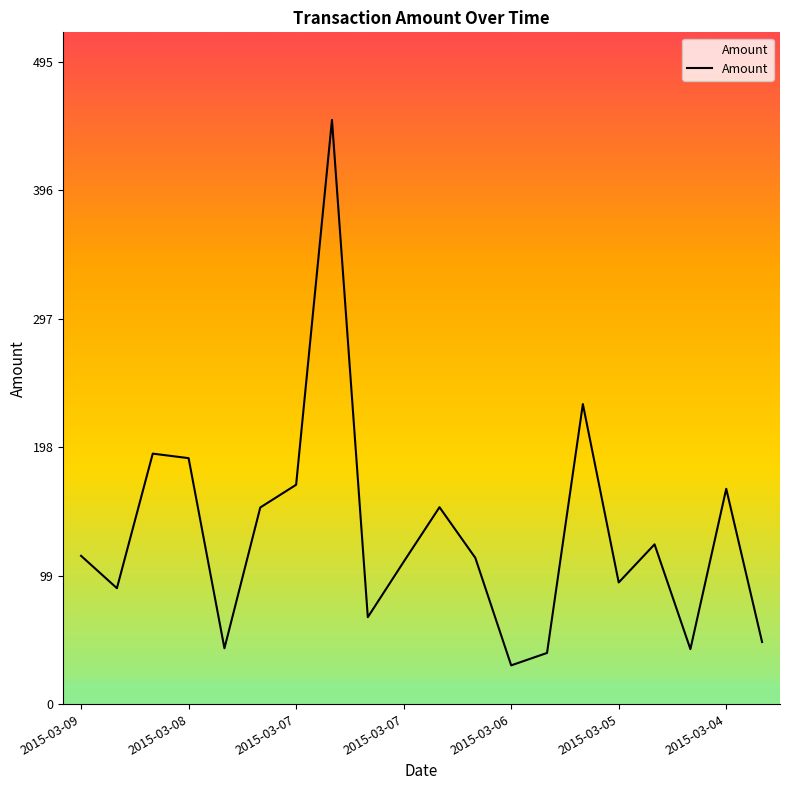

True or false: there are more than 0 points higher than both neighbors.

True